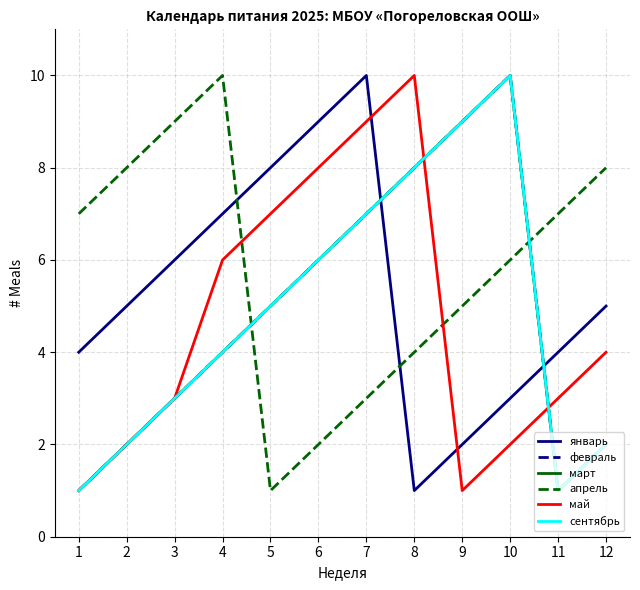

At how many categories does at least one series exceed 6?

12